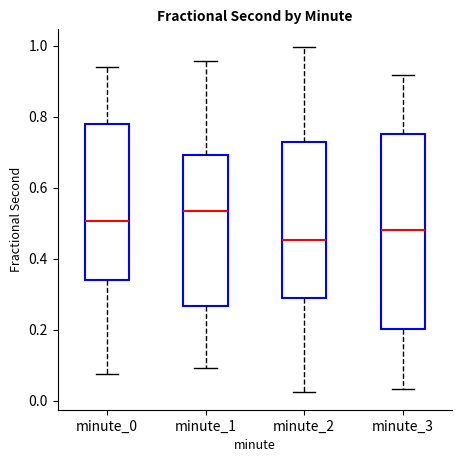

Reading left to right, read every box against the y-axis: the position of its median line, the range the box covers, and the ends of its whiskers. The values are not printed on the chart, so give them approximately, as read against the axis.

minute_0: median 0.50, box 0.34 to 0.78, whiskers 0.08 to 0.94
minute_1: median 0.54, box 0.26 to 0.70, whiskers 0.10 to 0.96
minute_2: median 0.46, box 0.28 to 0.72, whiskers 0.02 to 1.00
minute_3: median 0.48, box 0.20 to 0.74, whiskers 0.04 to 0.92